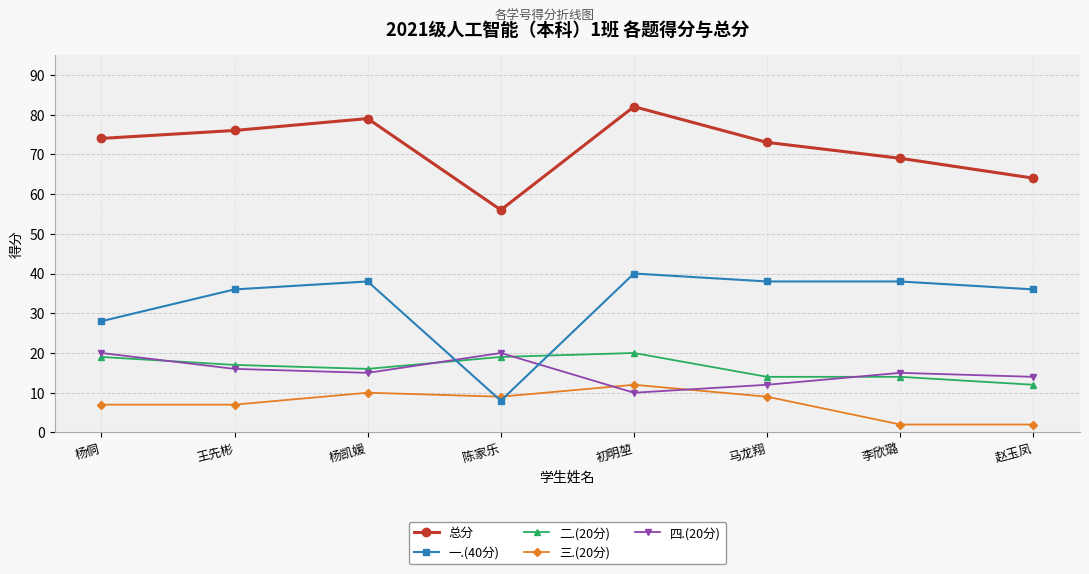

Read the 四.(20分) value at 初明堃, to the nearest 10.

10